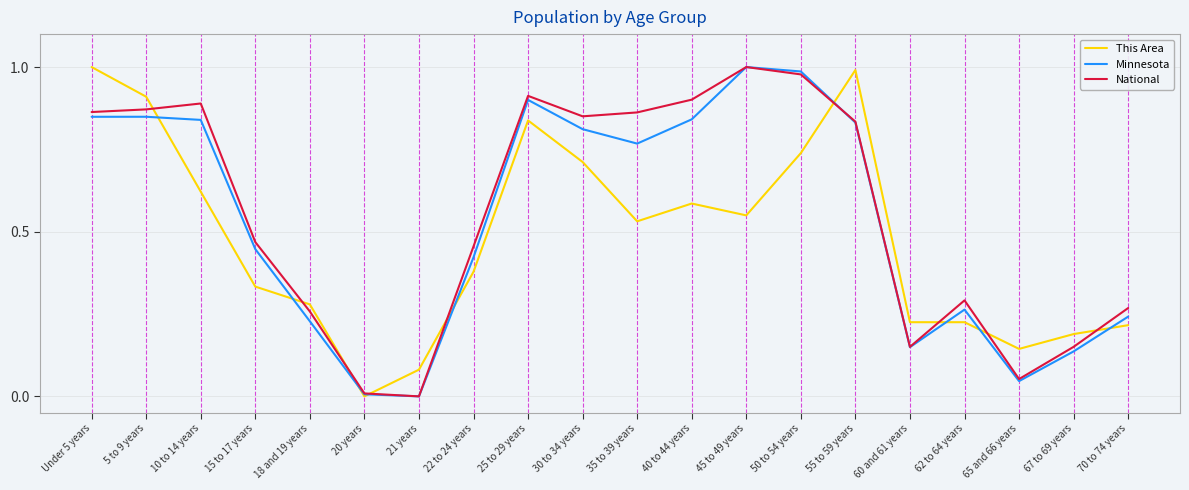

At which category does National reach its first local peak?

10 to 14 years